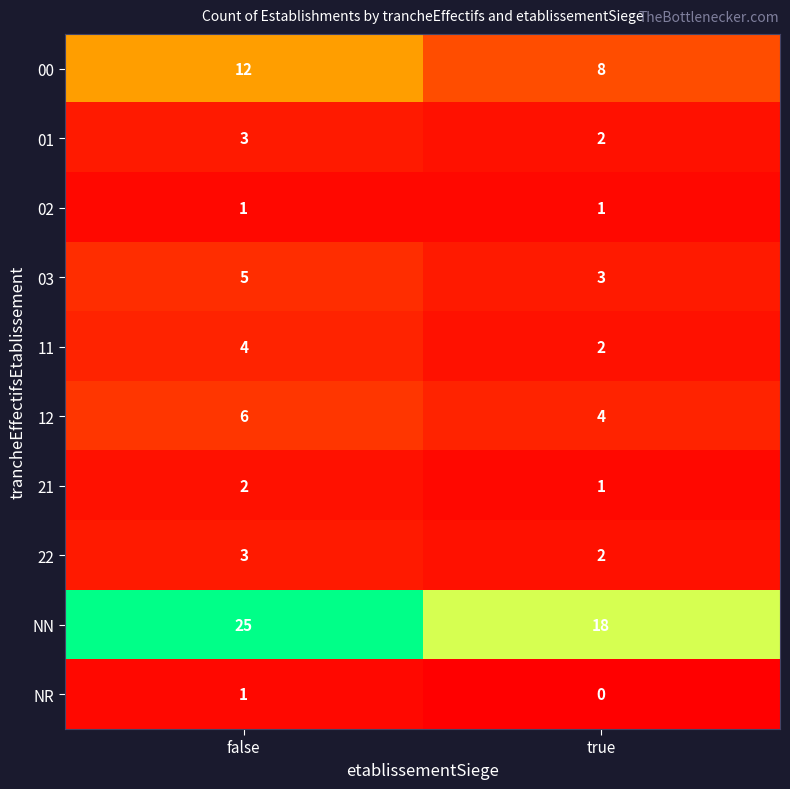

Rank the categories by NR value from highest to lowest.

false, true